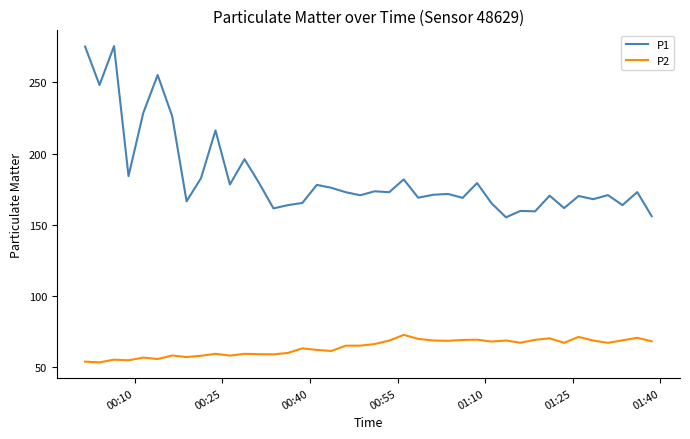

Rank the series by their maximum value, from highest to lowest.

P1, P2